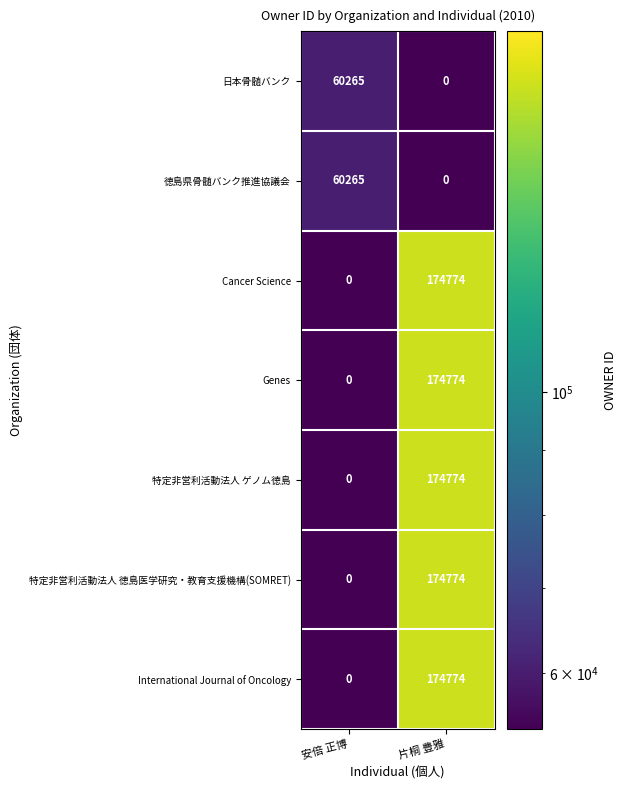

What is the difference between the maximum and minimum values in the Cancer Science series?

174774